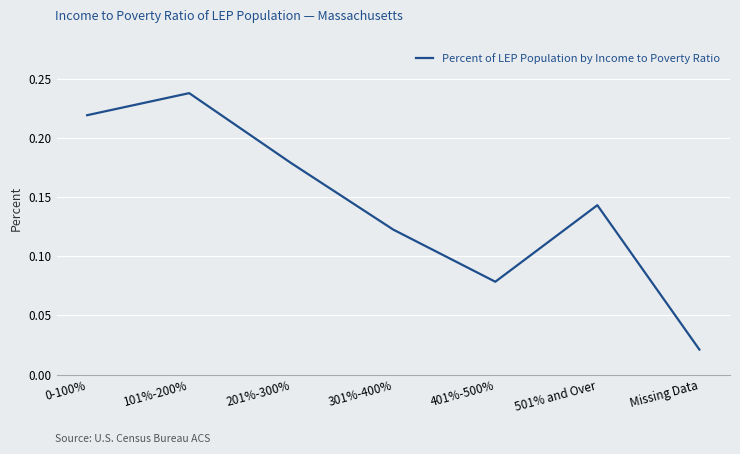

Which category has the lowest value across all series?

Missing Data